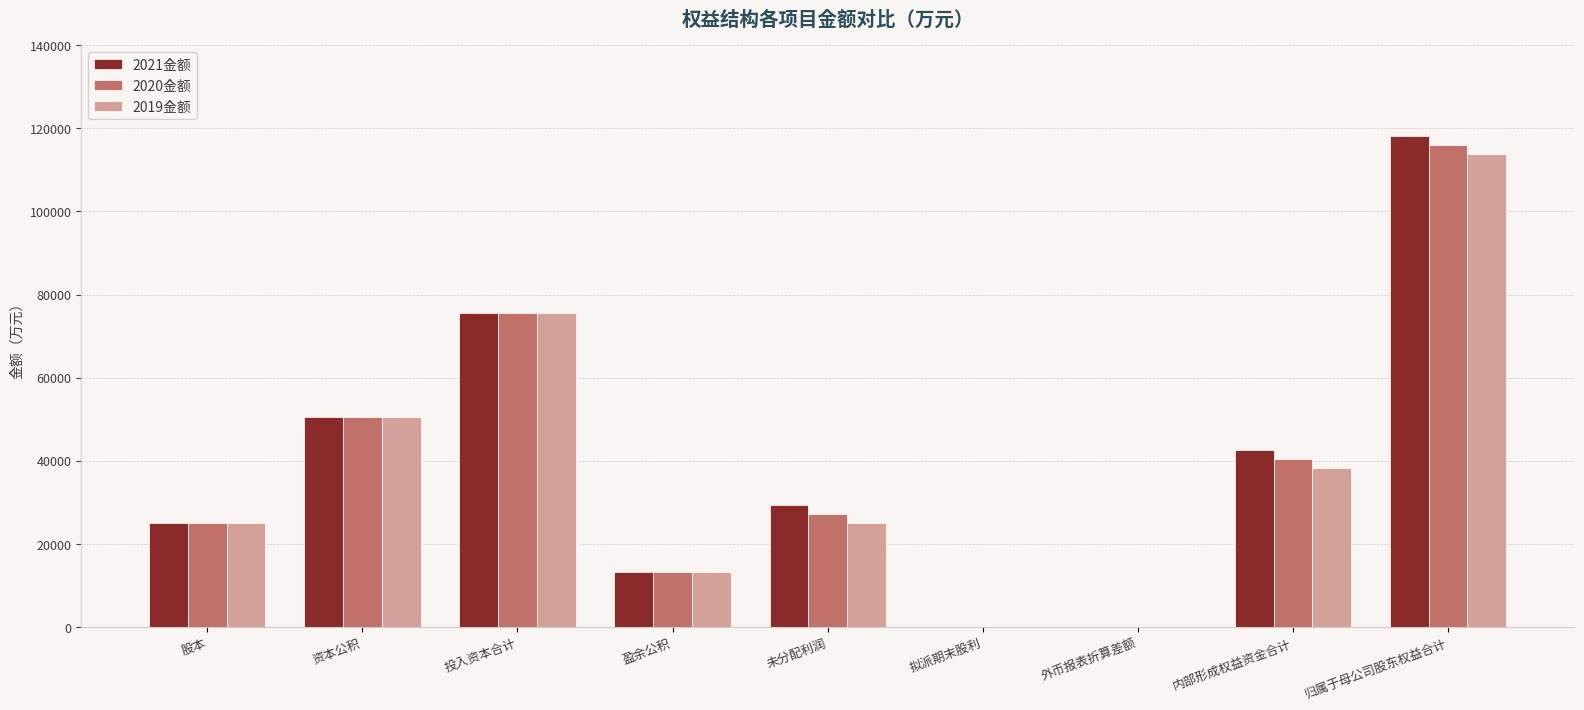

At which label is 2021金额 closest to 59069?

资本公积